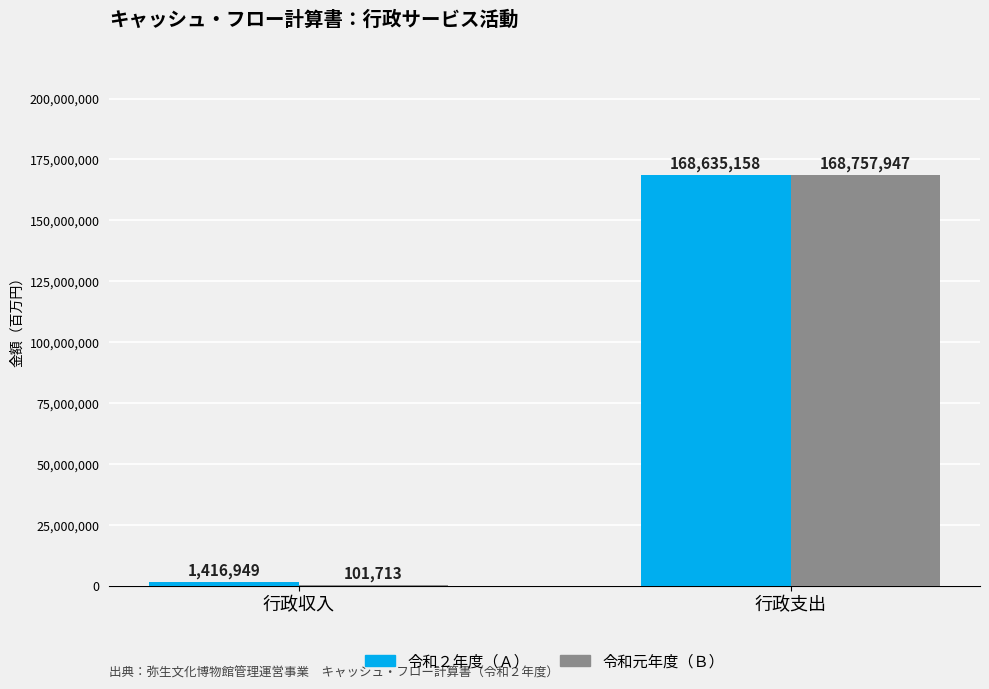

At which label does 令和元年度（Ｂ） reach its peak?

行政支出